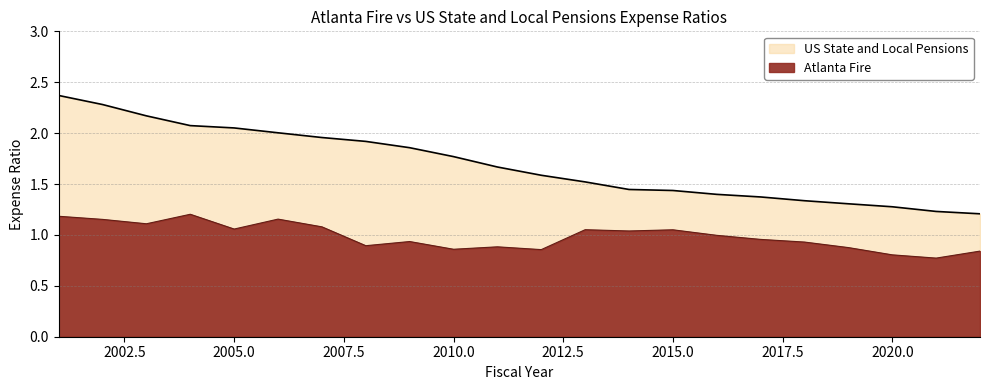

What is the average value of the Atlanta Fire series?

1.0